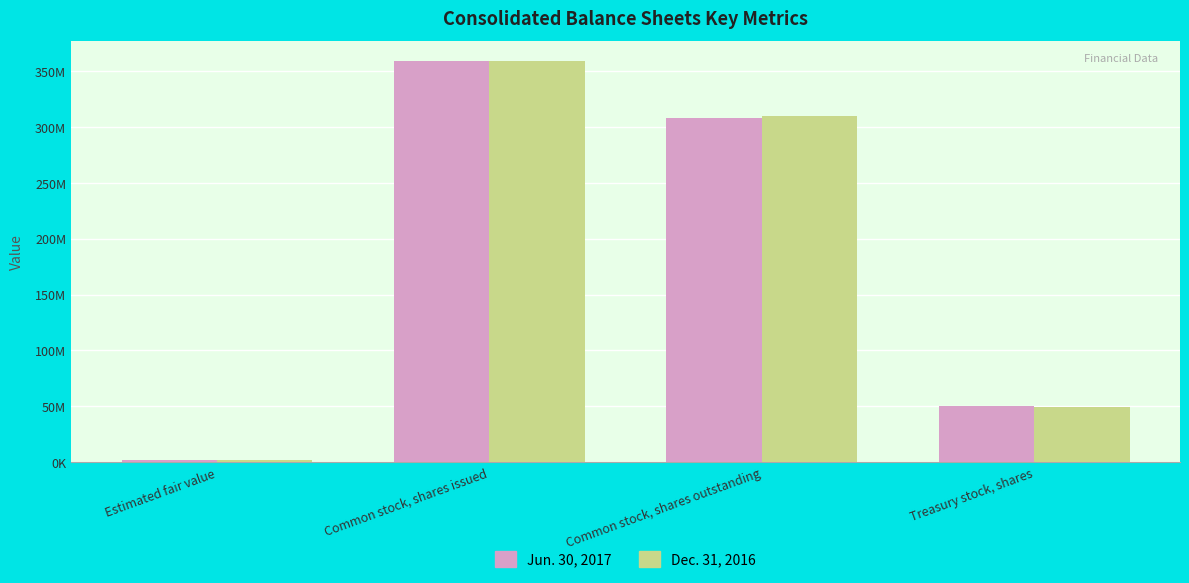

At which label does Dec. 31, 2016 first exceed 309449388?

Common stock, shares issued